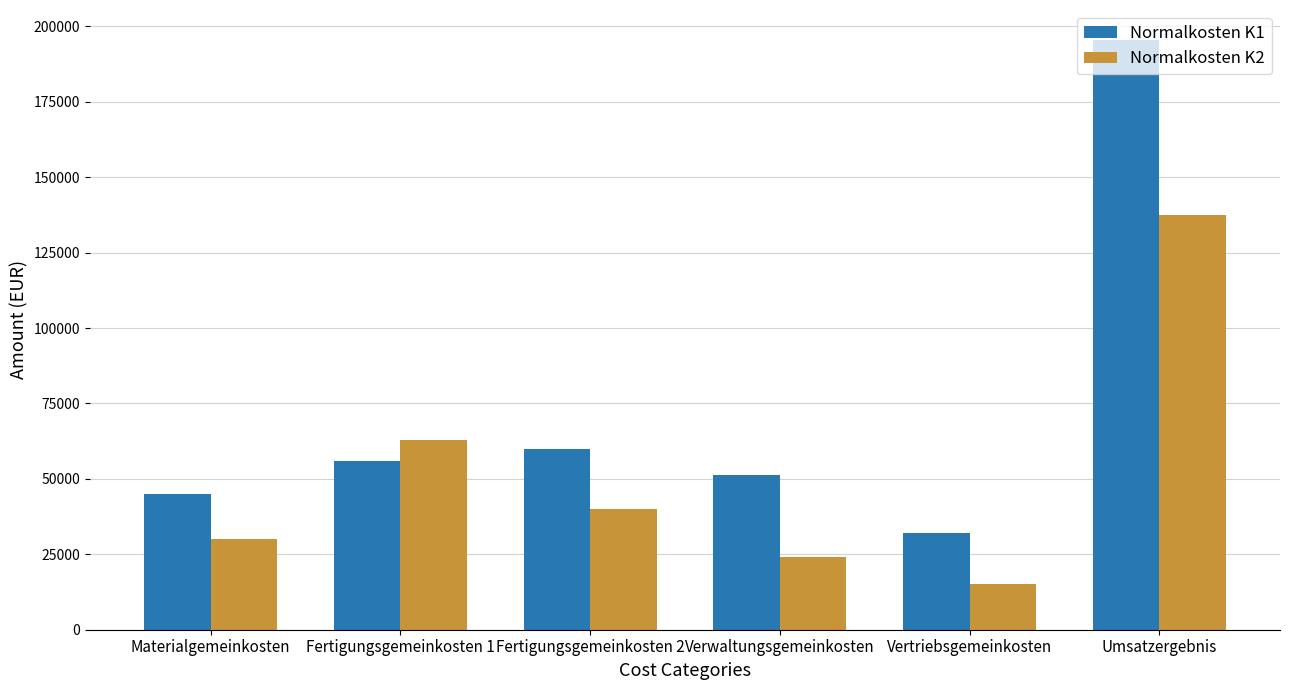

Are the bars grouped side by side (vs. stacked)?

Yes